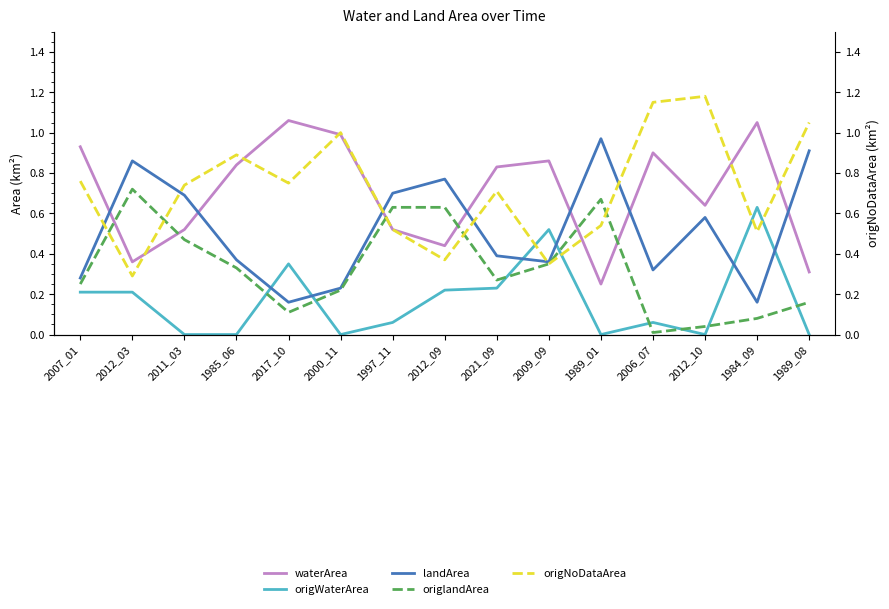

What is the average value of the waterArea series?

0.7